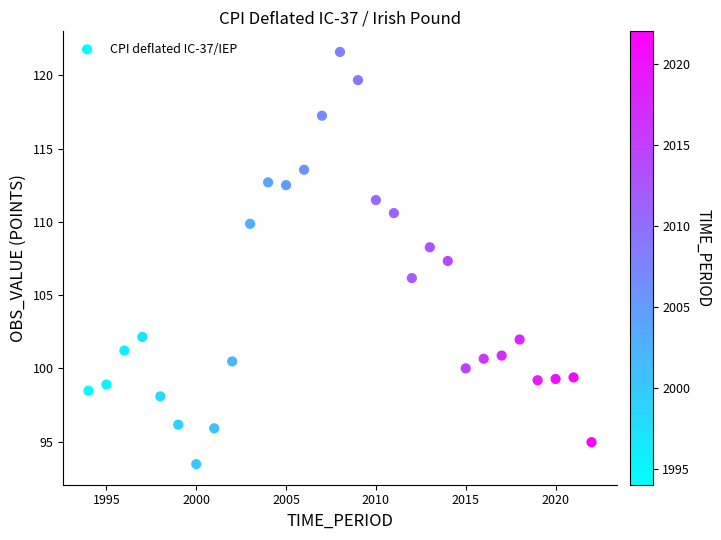

What Y value in the scatter plot is closest to 107?

107.3